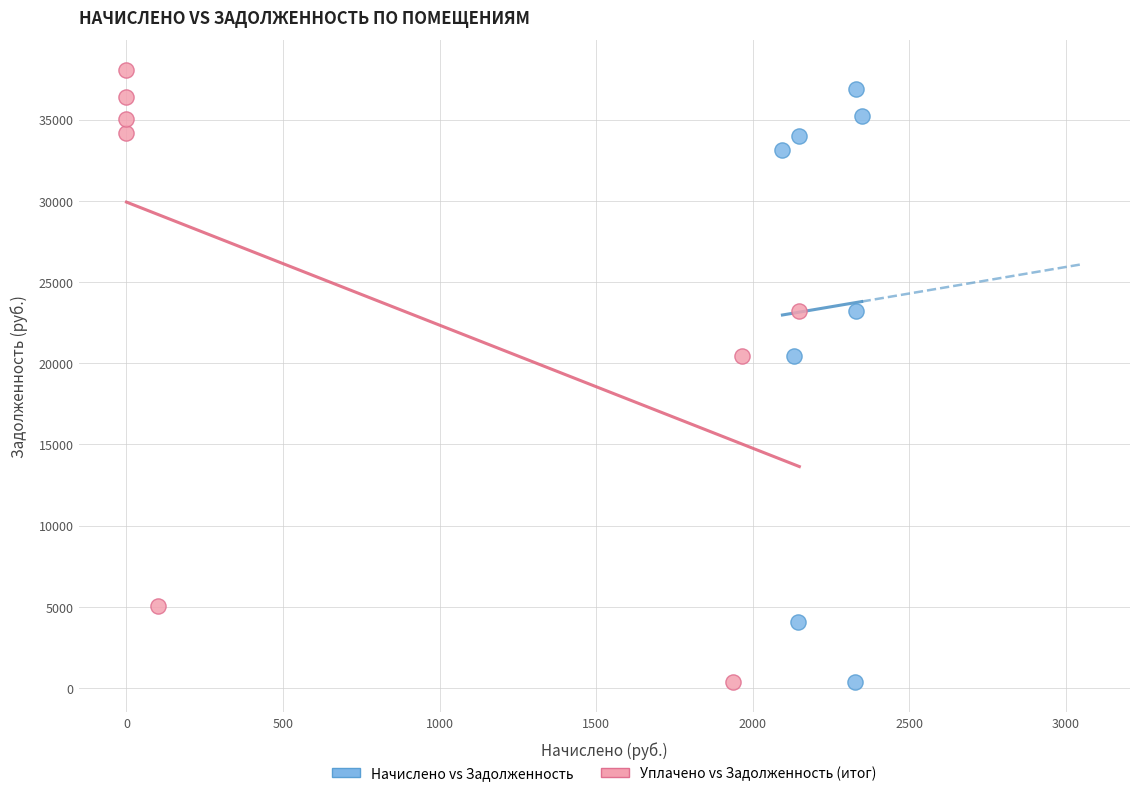

Which series has the largest Y range (max minus min)?

Уплачено vs Задолженность (итог)